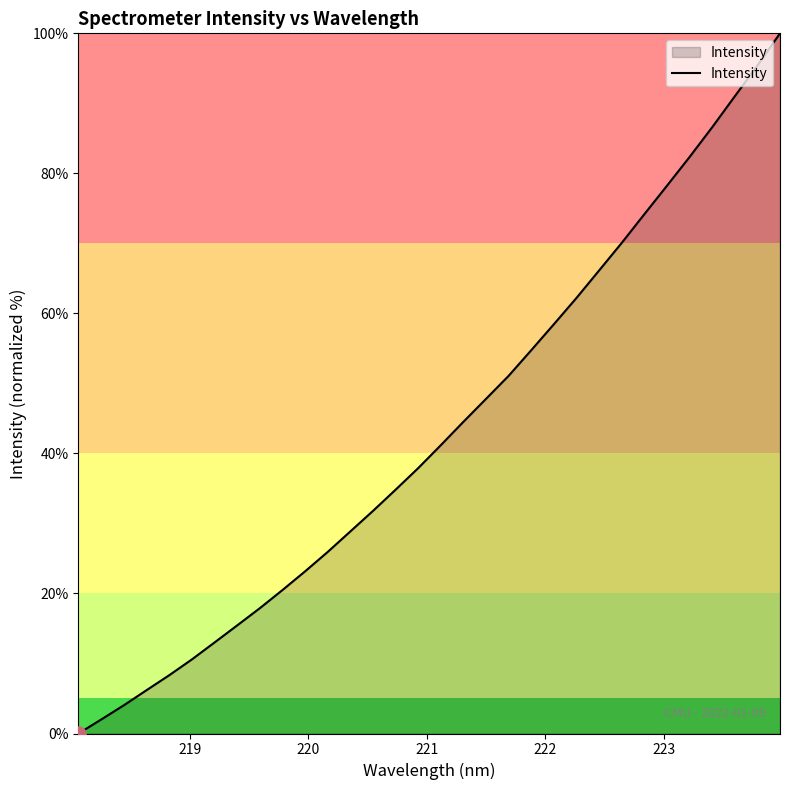

What is the difference between the maximum and minimum values?

100.0